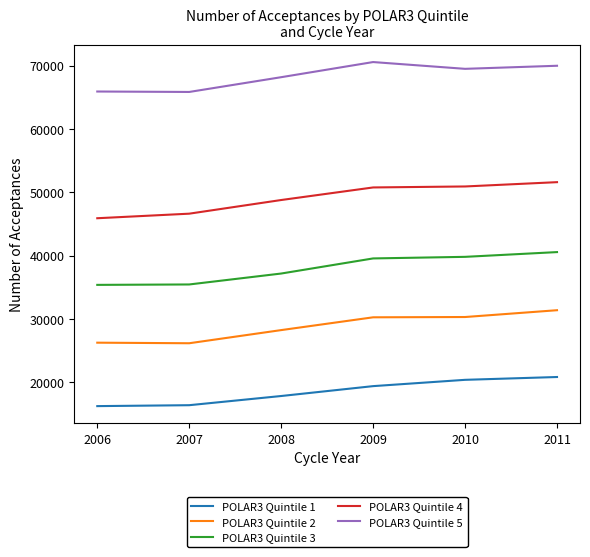

At which category is the sum across all series the highest?

2011